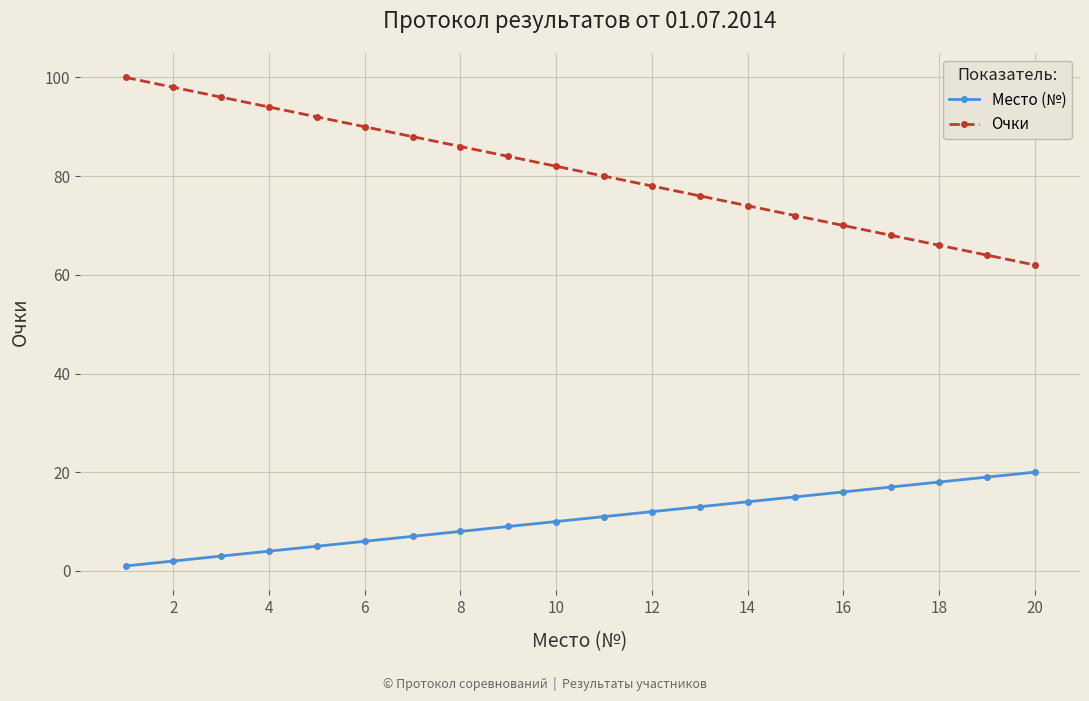

Which series has the largest total across all categories?

Очки